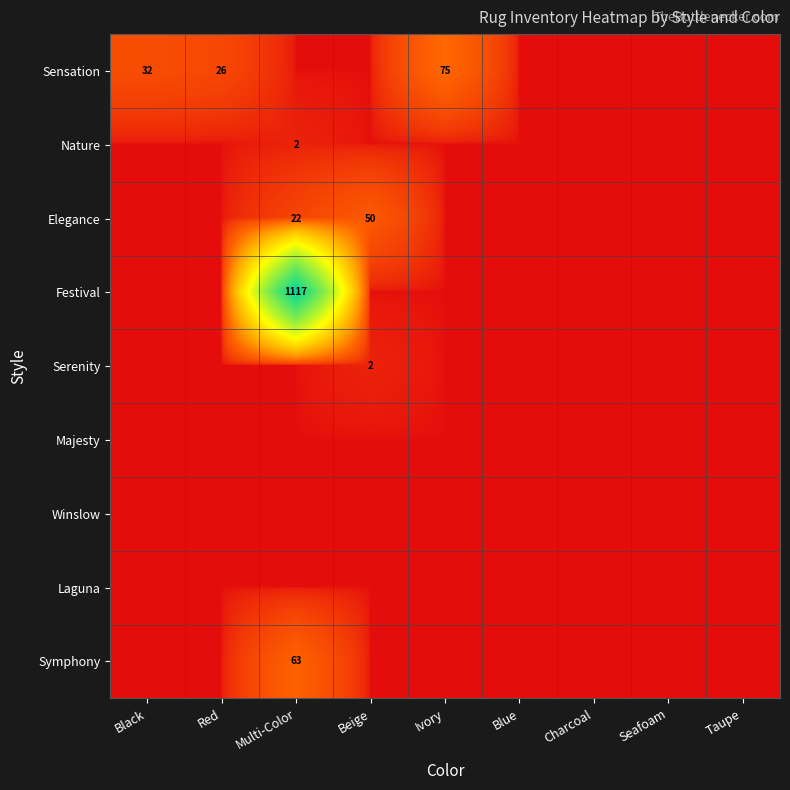

At Taupe, list the series in order from smallest to largest.

Sensation, Nature, Elegance, Festival, Serenity, Majesty, Winslow, Laguna, Symphony